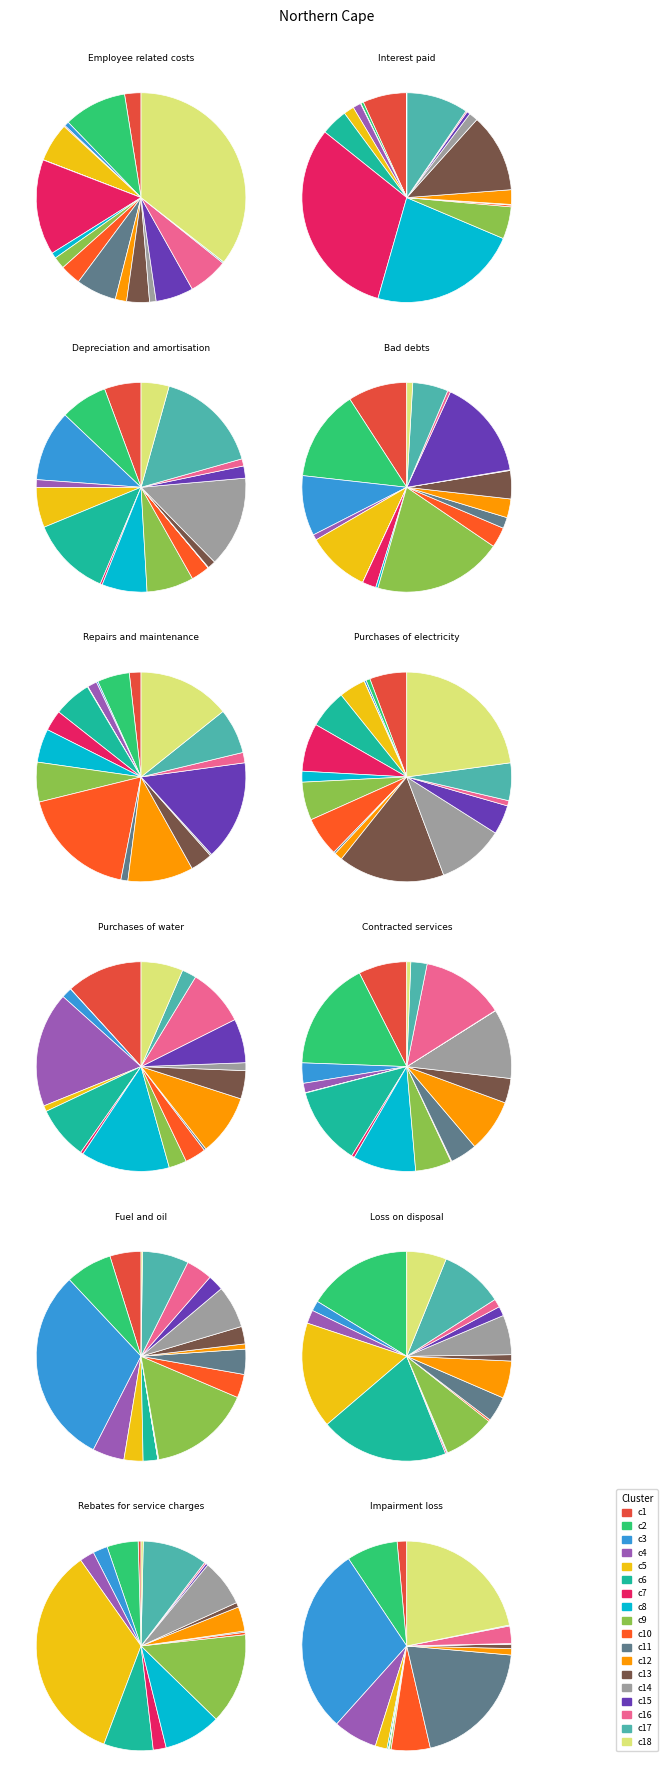

Between Purchases of electricity and Loss on disposal, which is larger?

Purchases of electricity